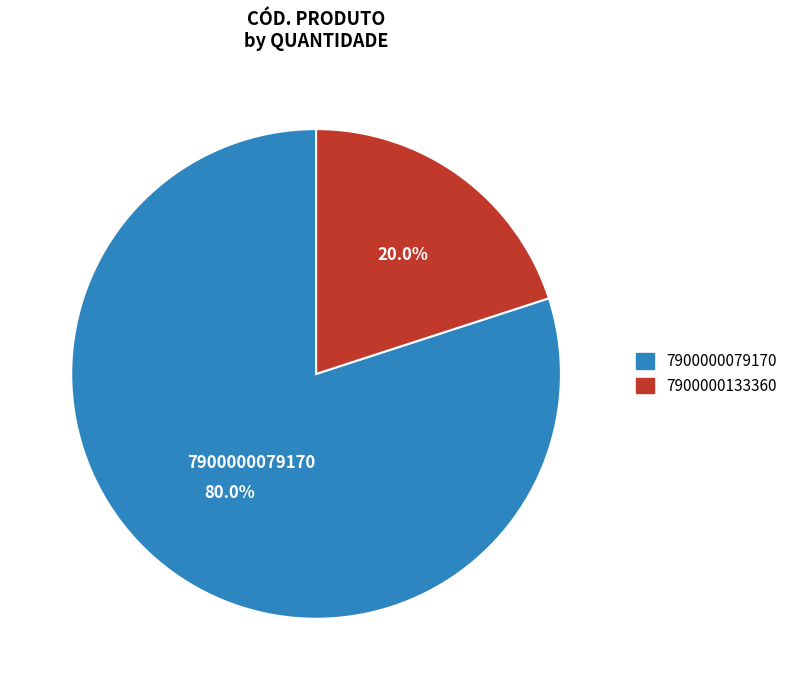

To the nearest percent, what is the average slice percentage?

50%